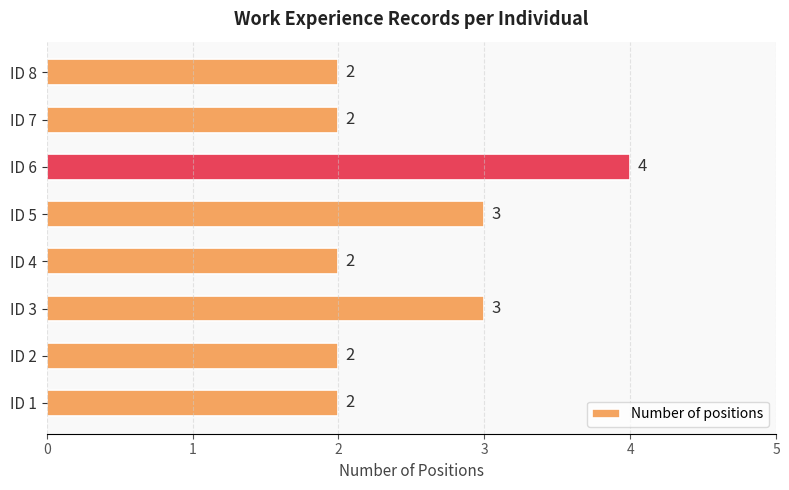

What is the sum of the values at ID 6 and ID 3?

7